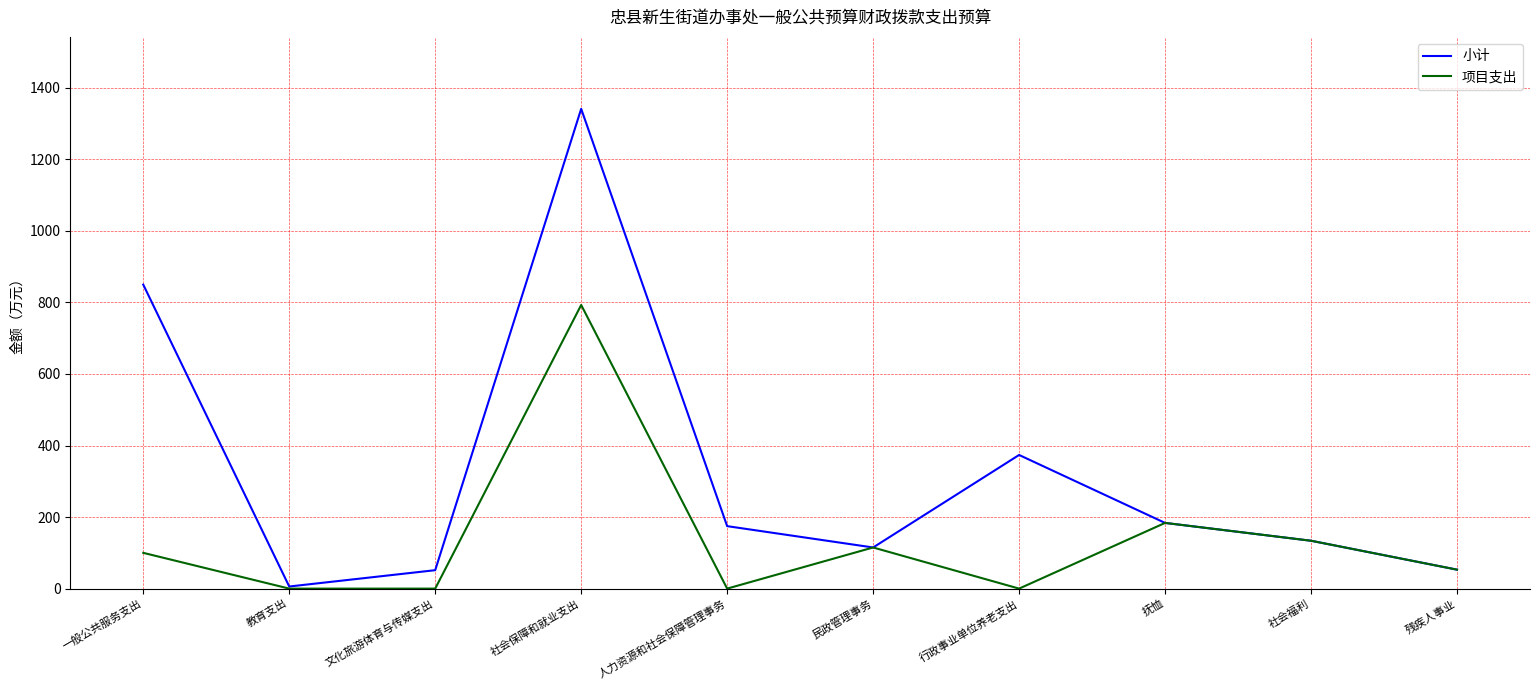

The value of 项目支出 at 抚恤 is 183.7. True or false?

True